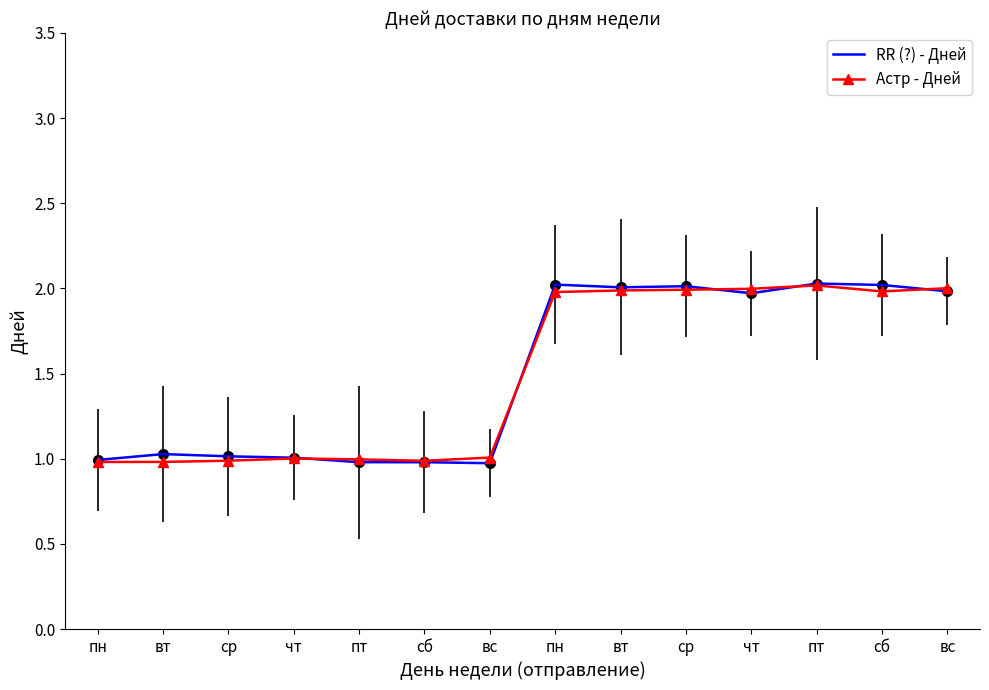

How many intersections are there between Астр - Дней and RR (?) - Дней?

5